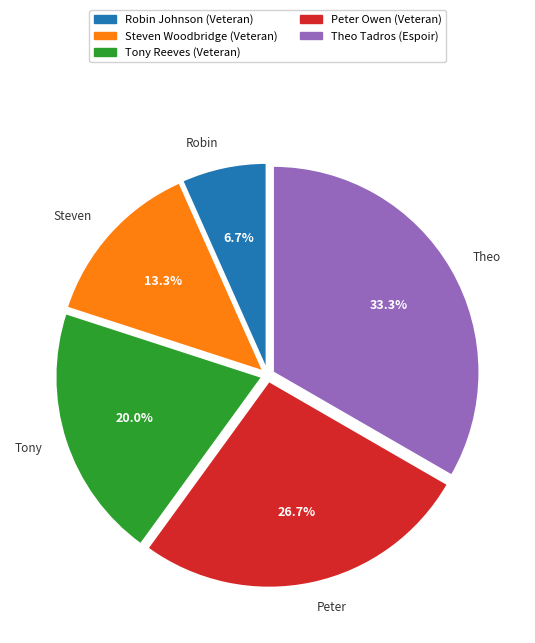

What is the largest slice in the pie chart?

Theo Tadros (Espoir)